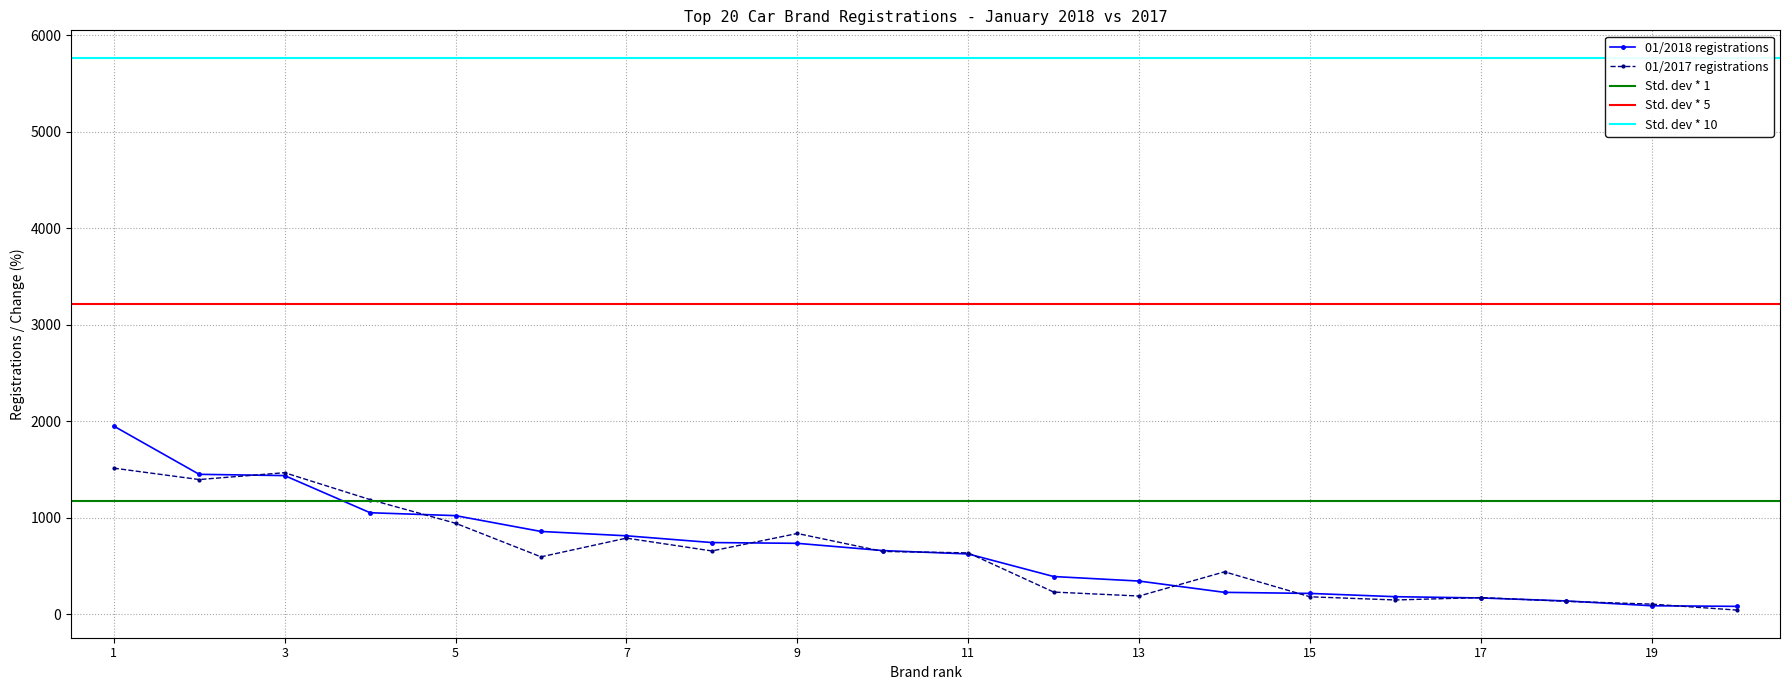

Which series has the largest range (max minus min)?

01/2018 registrations